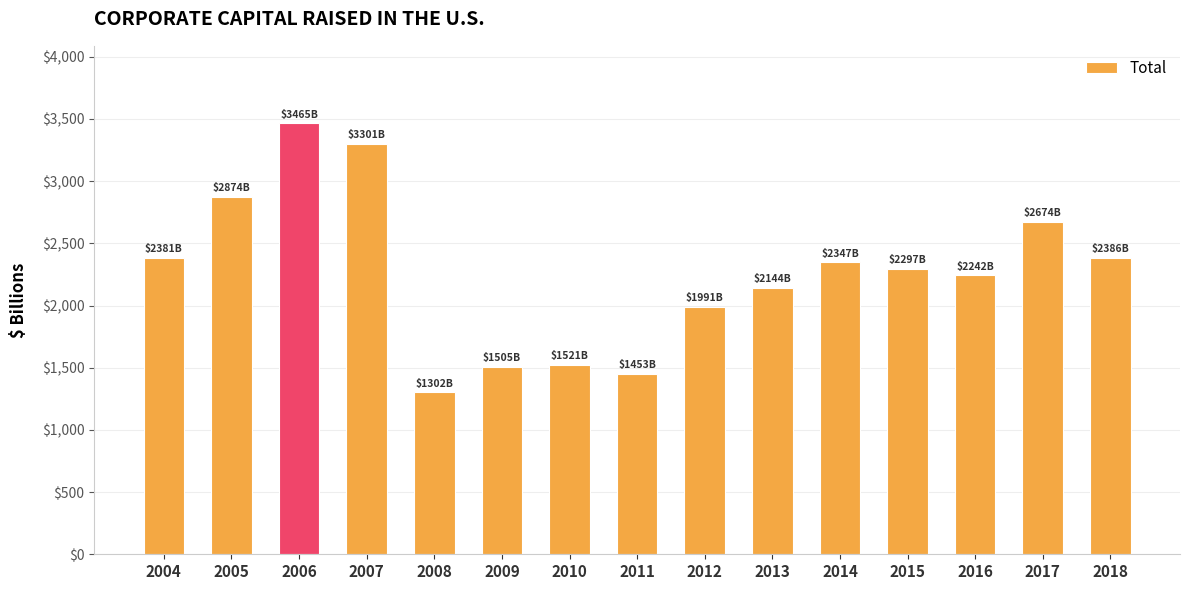

The value at 2017 is 3882.3. True or false?

False